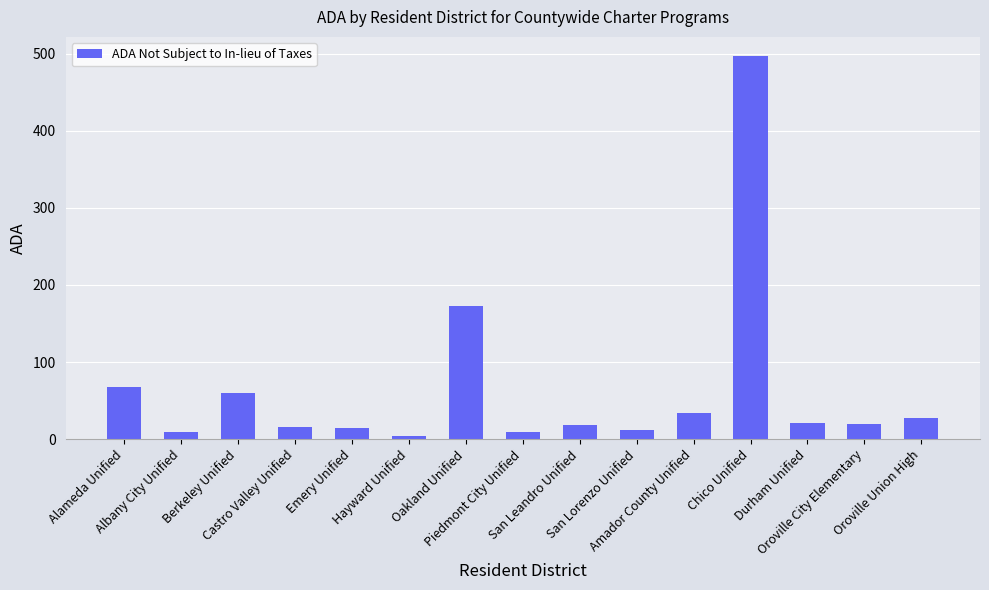

Which has a higher value, Piedmont City Unified or San Leandro Unified?

San Leandro Unified